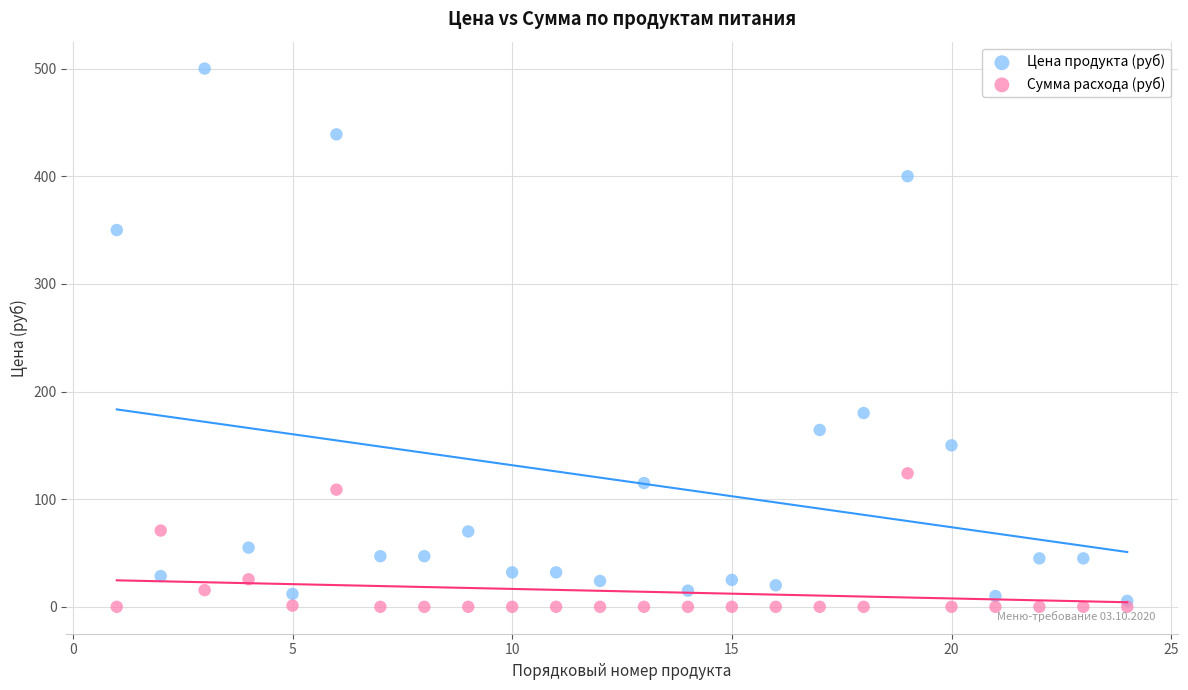

Which series has the largest Y range (max minus min)?

Цена продукта (руб)